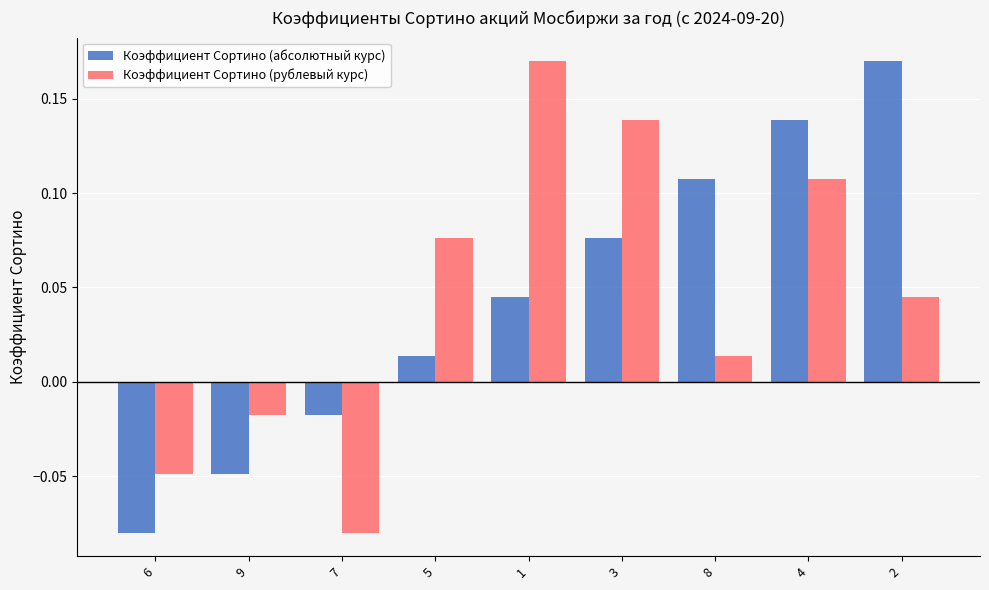

At which category is the sum across all series the highest?

4